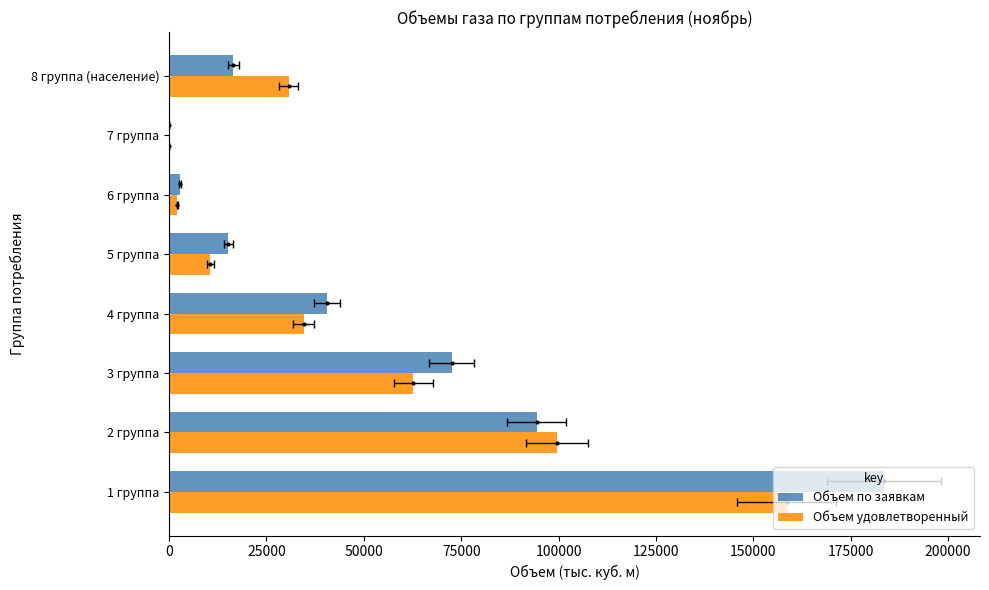

At 6 группа, list the series in order from smallest to largest.

Объем удовлетворенный, Объем по заявкам